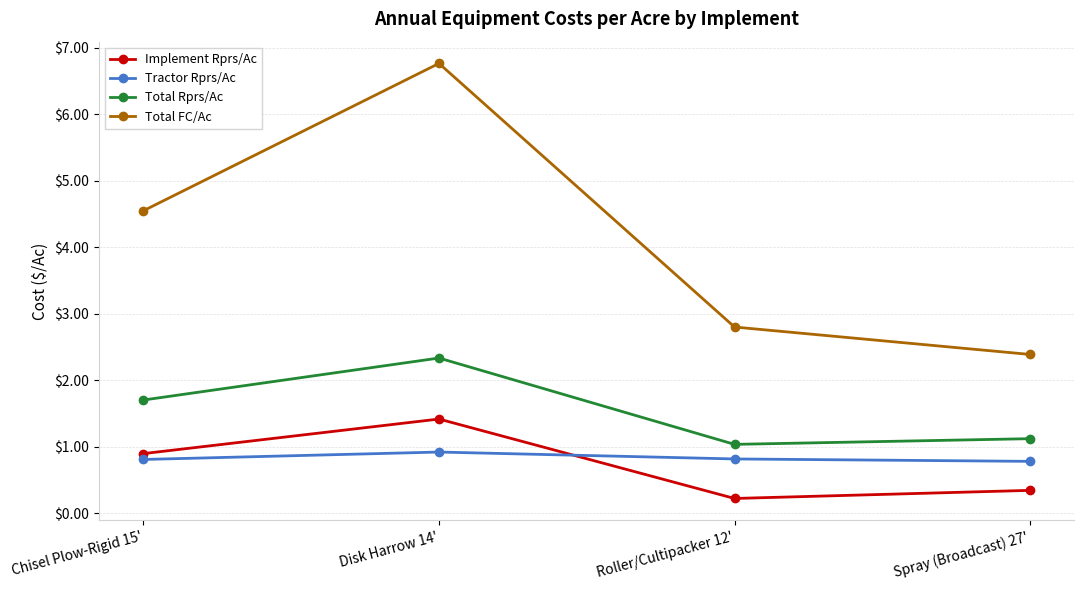

Between Disk Harrow 14' and Spray (Broadcast) 27', which series saw the biggest shift?

Total FC/Ac